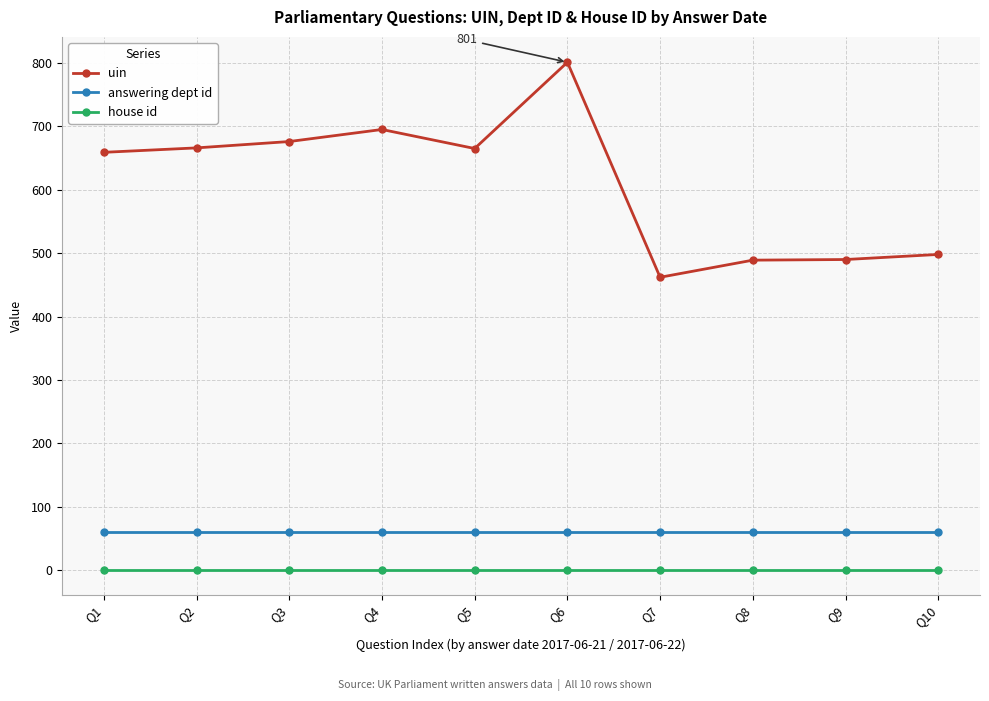

At Q9, list the series in order from smallest to largest.

house id, answering dept id, uin